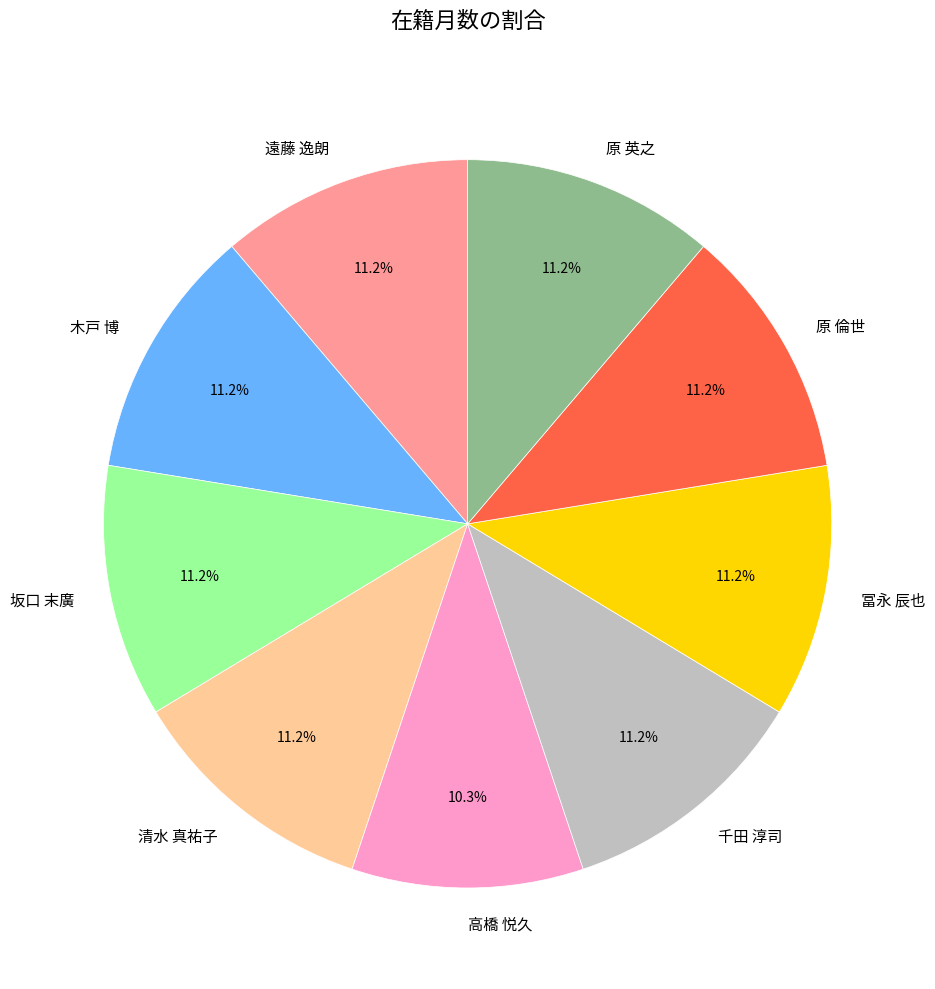

Does 冨永 辰也 represent more than half of the total?

No